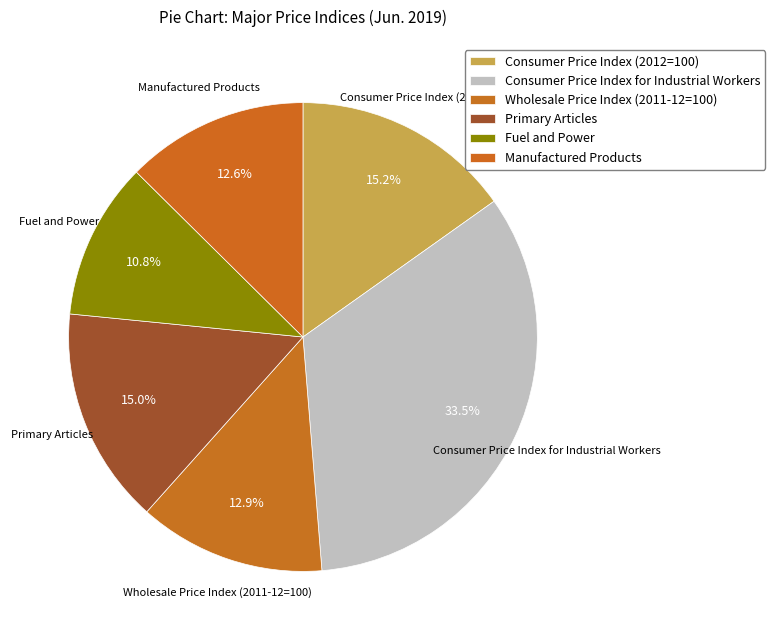

Approximately how many times larger is the value at Consumer Price Index (2012=100) compared to Wholesale Price Index (2011-12=100)?

1.2